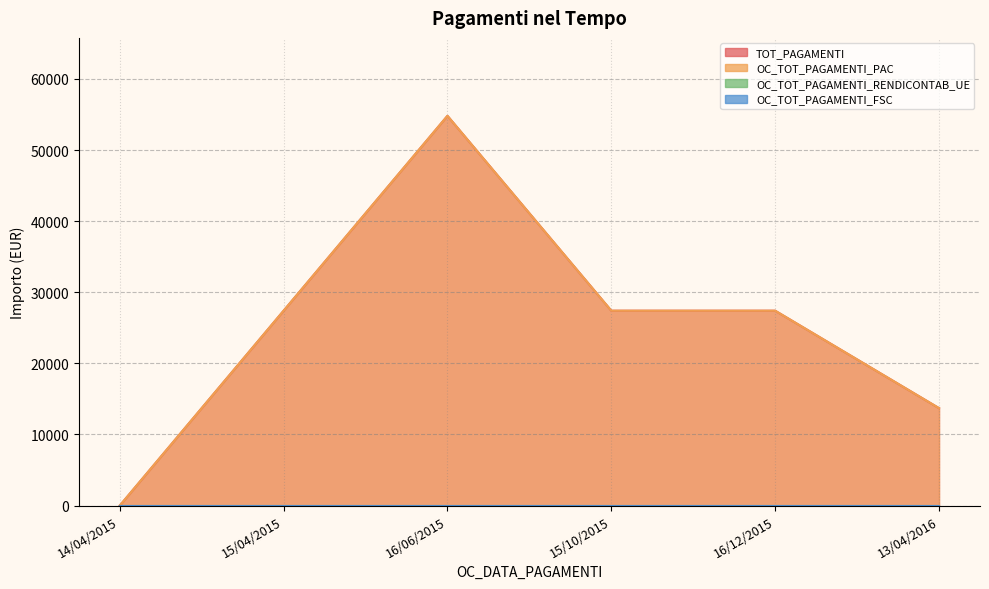

Reading left to right, transcribe all the data shown in this chart.

TOT_PAGAMENTI: 14/04/2015=0.0	15/04/2015=27404.5	16/06/2015=54809.0	15/10/2015=27404.5	16/12/2015=27404.5	13/04/2016=13702.2
OC_TOT_PAGAMENTI_PAC: 14/04/2015=0.0	15/04/2015=27404.5	16/06/2015=54809.0	15/10/2015=27404.5	16/12/2015=27404.5	13/04/2016=13702.2